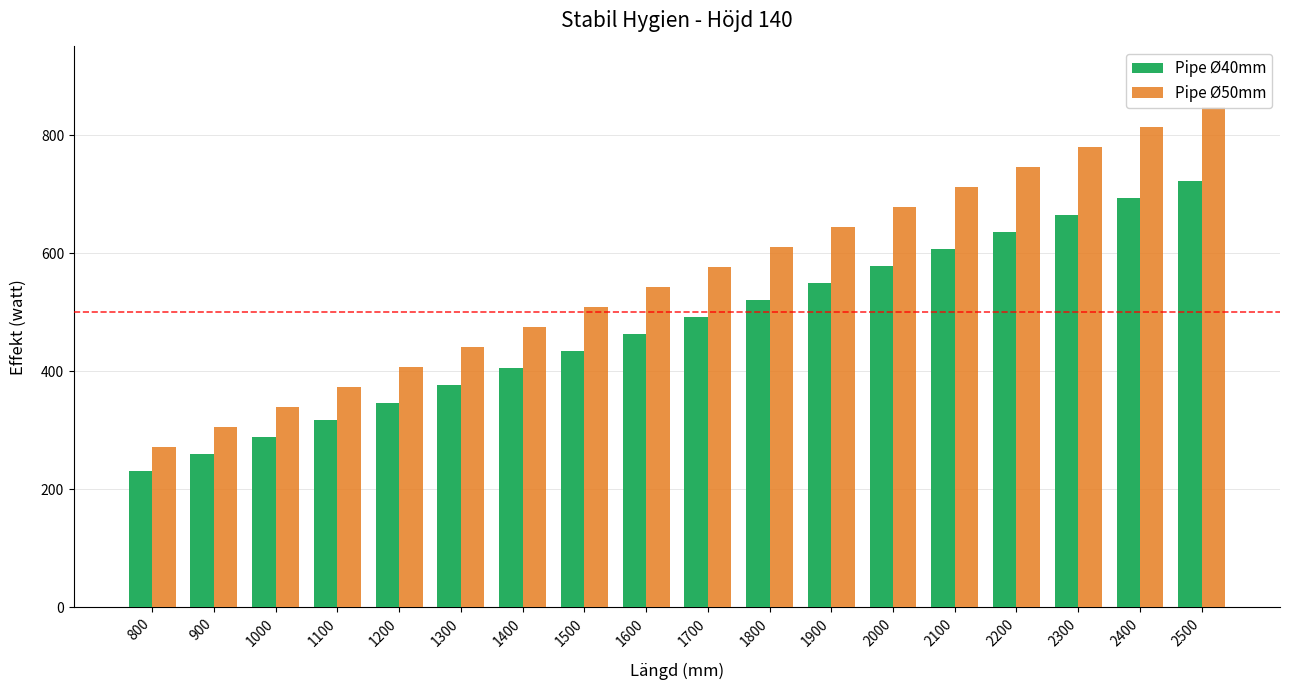

What is the value of the Pipe Ø50mm bar at the 14th from the left?

712.4